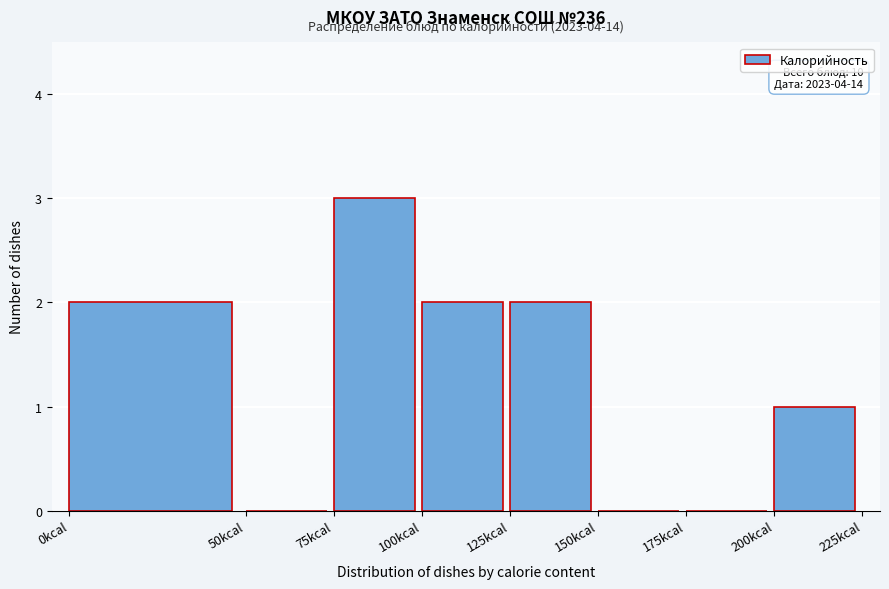

Which range on the x-axis has the tallest bar?

75 to 100